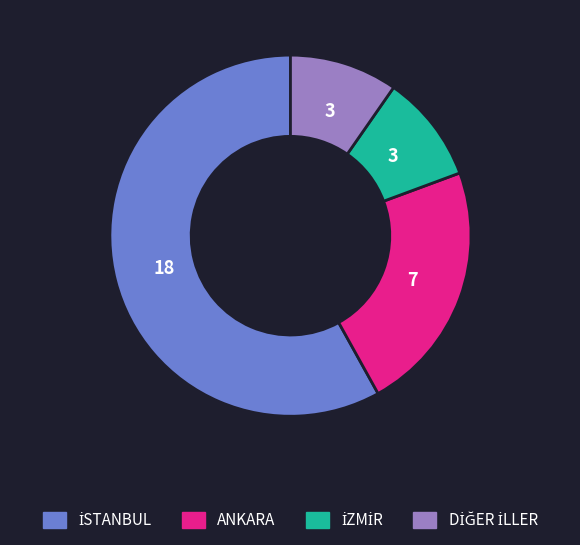

Is there any slice that represents more than half of the pie?

Yes